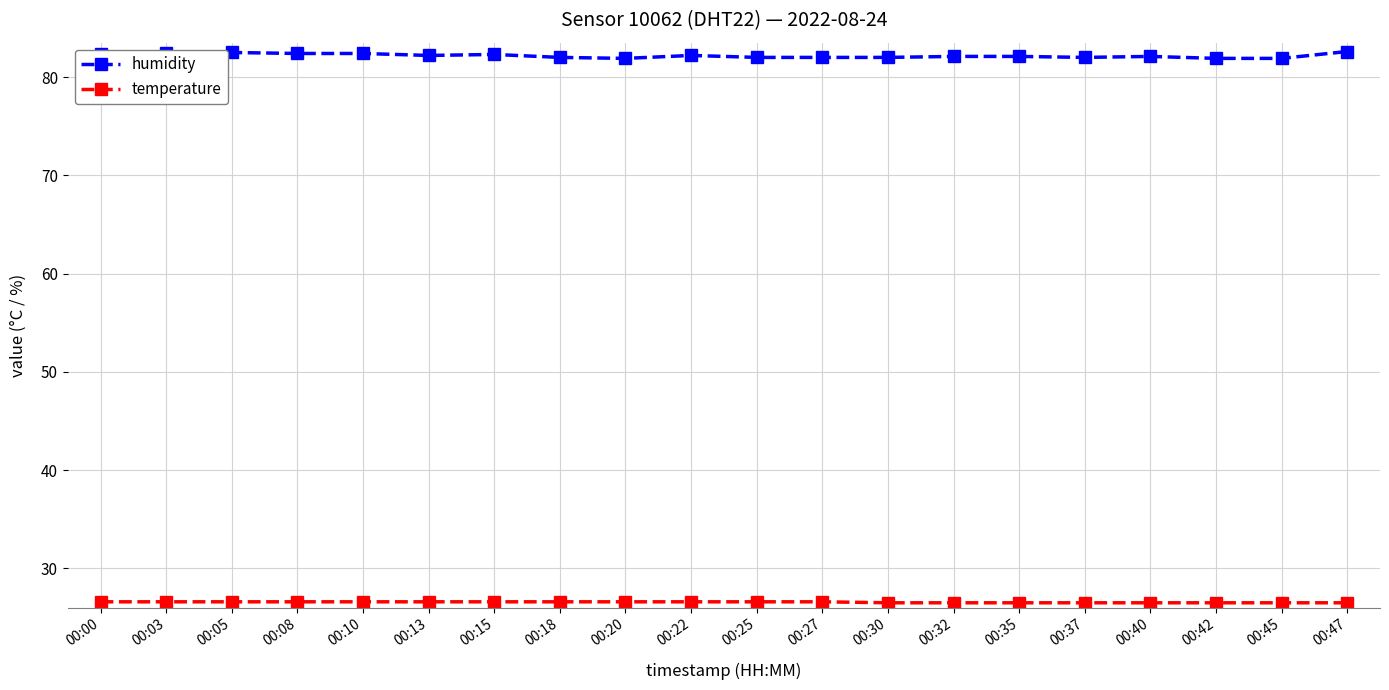

Which series has the largest total across all categories?

humidity